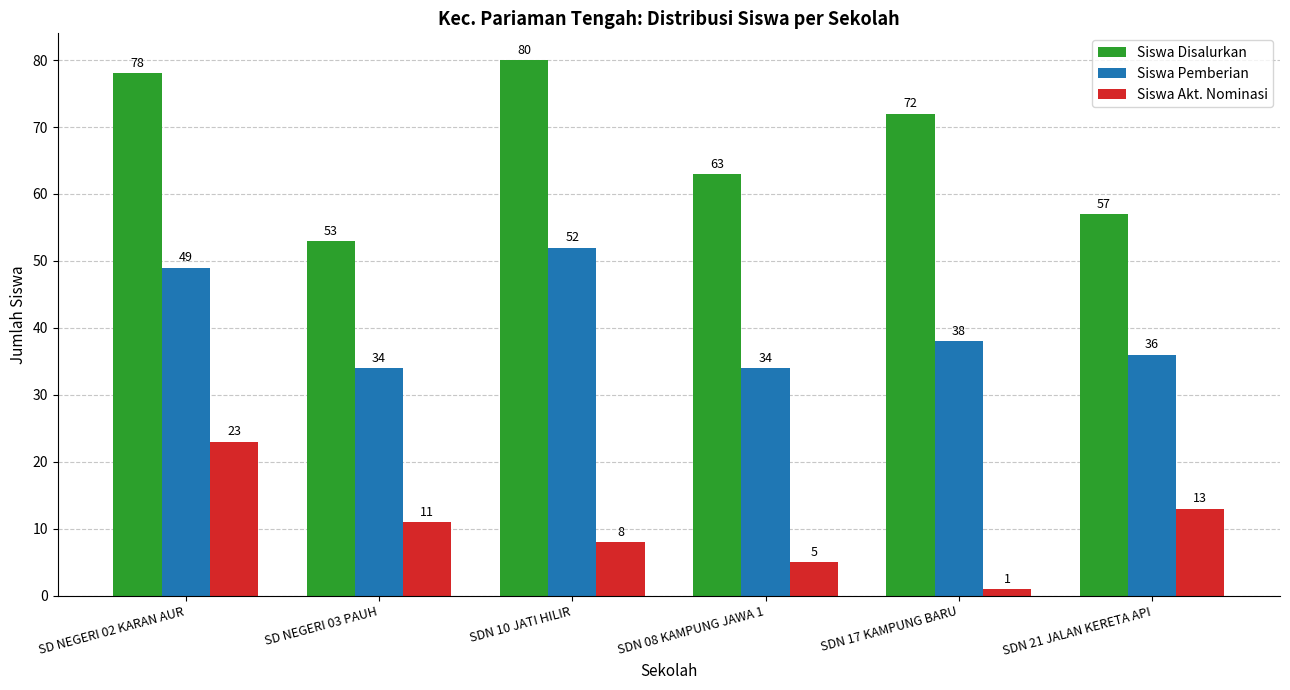

The Siswa Akt. Nominasi series shows 22 at SDN 21 JALAN KERETA API. True or false?

False